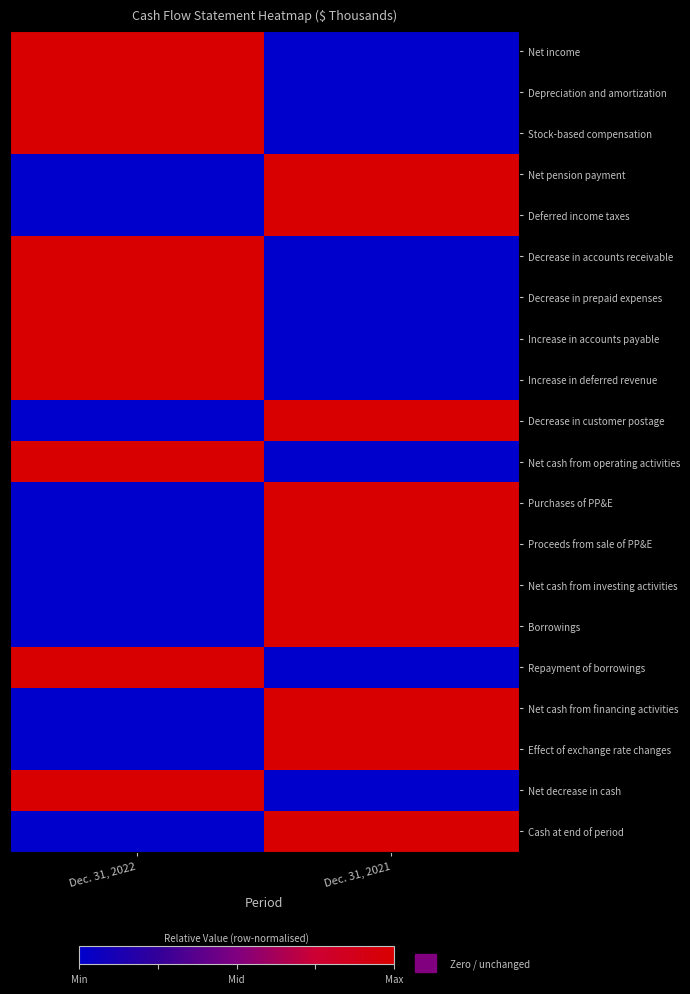

Between Dec. 31, 2021 and Dec. 31, 2022, which is larger?

Dec. 31, 2022